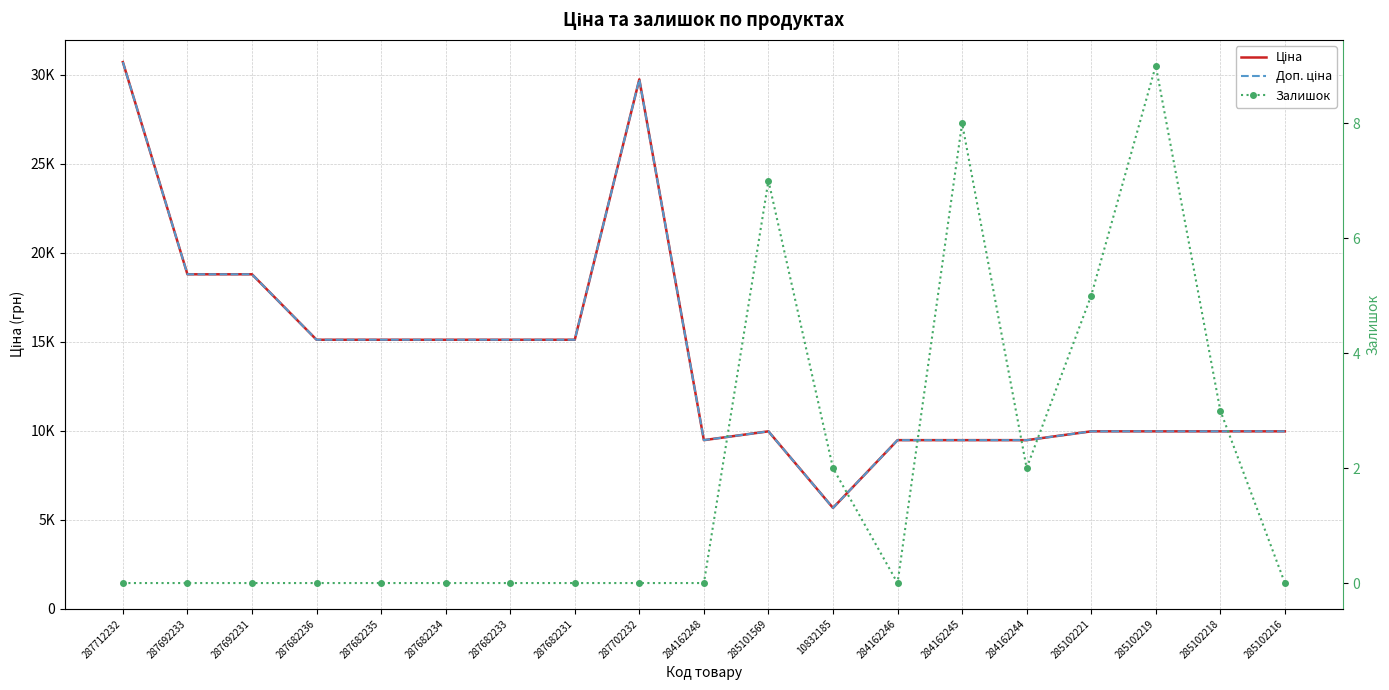

How many interior local valleys does the Доп. ціна series have?

2